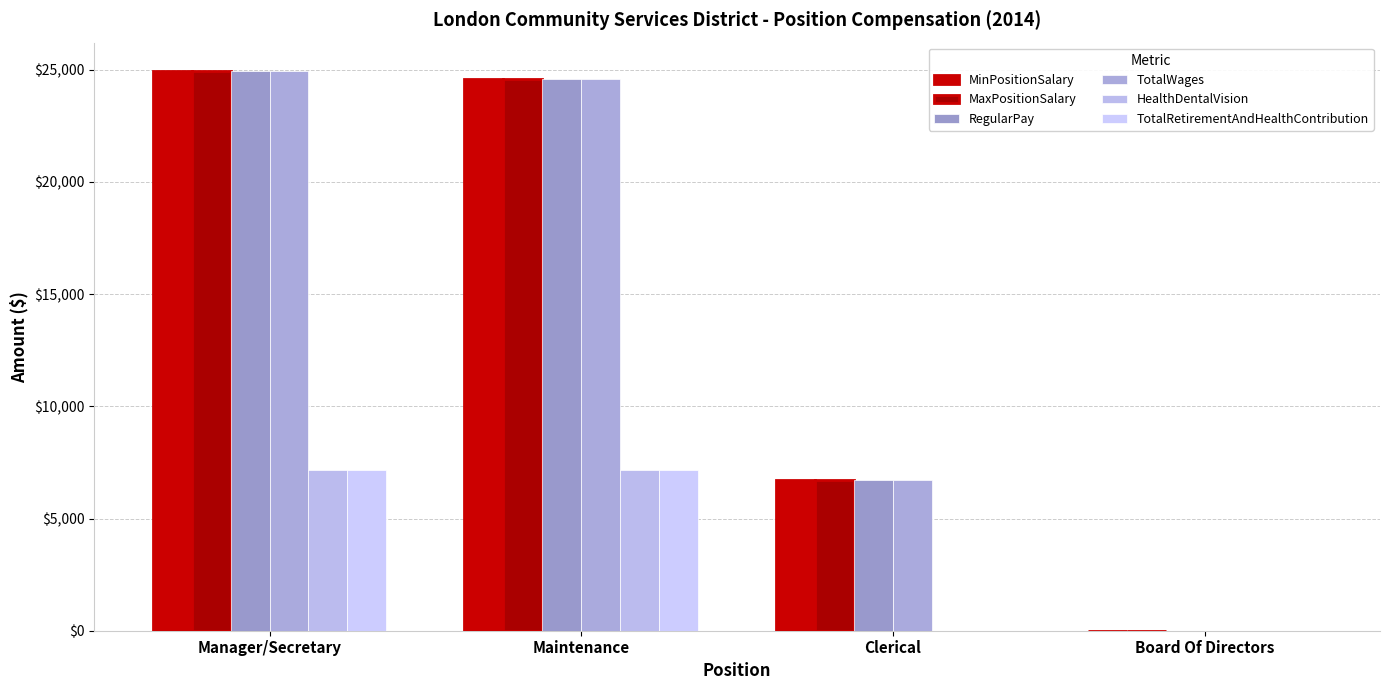

Are the bars horizontal?

No